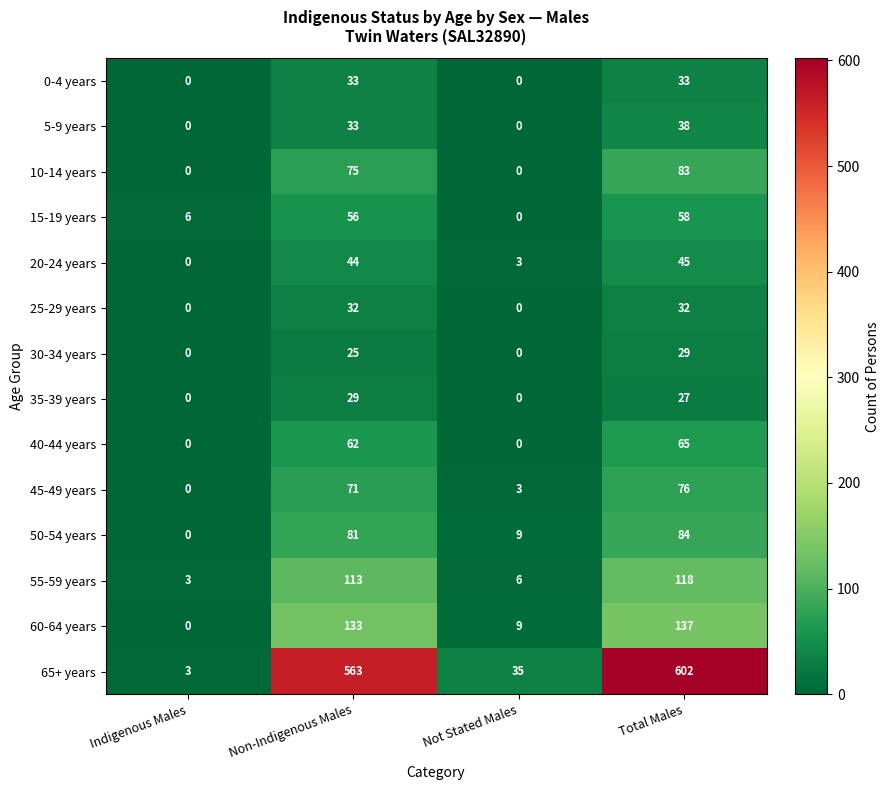

How many distinct data groups are displayed?

14